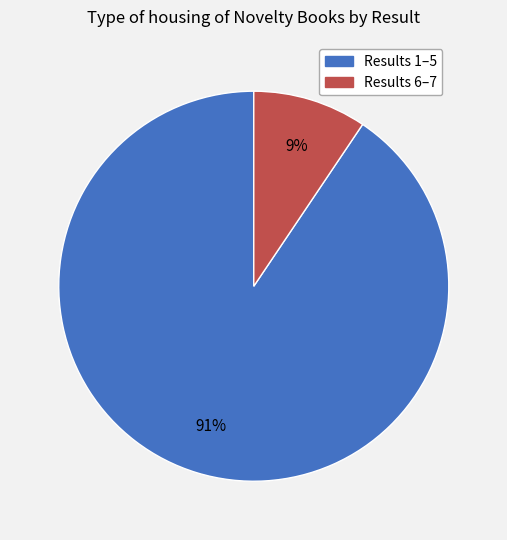

How many segments does this pie chart have?

2